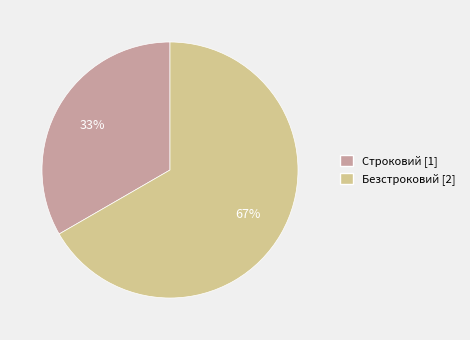

True or false: Строковий accounts for 22% of the total.

False